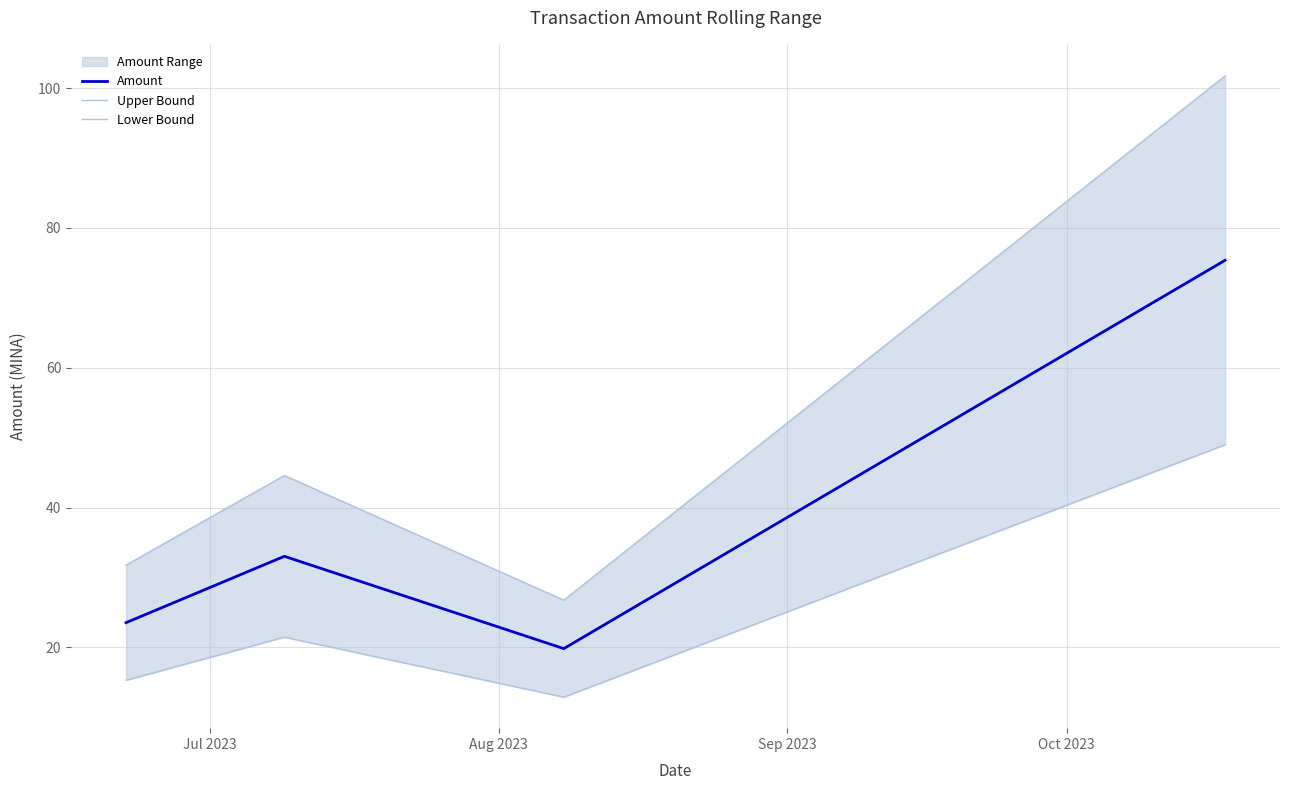

In Amount, how many points are lower than both neighbors (excluding endpoints)?

1